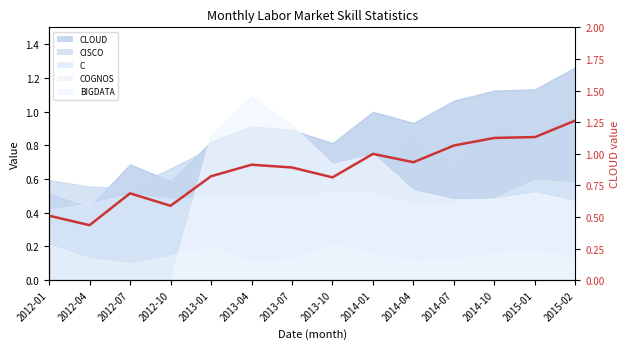

Reading right to left, transcribe all the data shown in this chart.

2015-02=1.3	2015-01=1.1	2014-10=1.1	2014-07=1.1	2014-04=0.9	2014-01=1.0	2013-10=0.8	2013-07=0.9	2013-04=0.9	2013-01=0.8	2012-10=0.6	2012-07=0.7	2012-04=0.4	2012-01=0.5